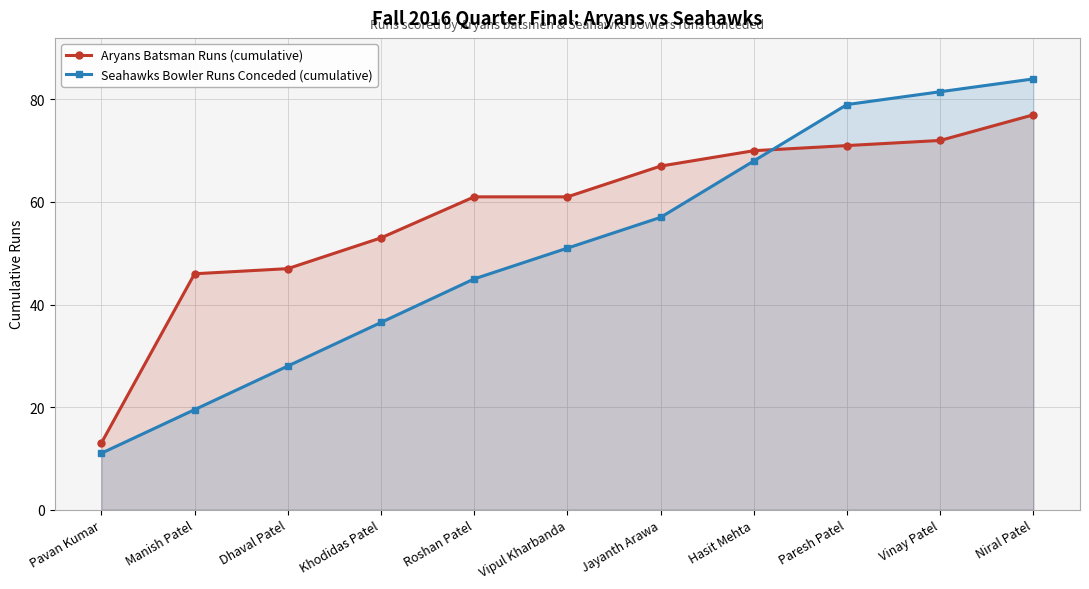

The value of Aryans Batsman Runs (cumulative) at Paresh Patel is 26.5. True or false?

False